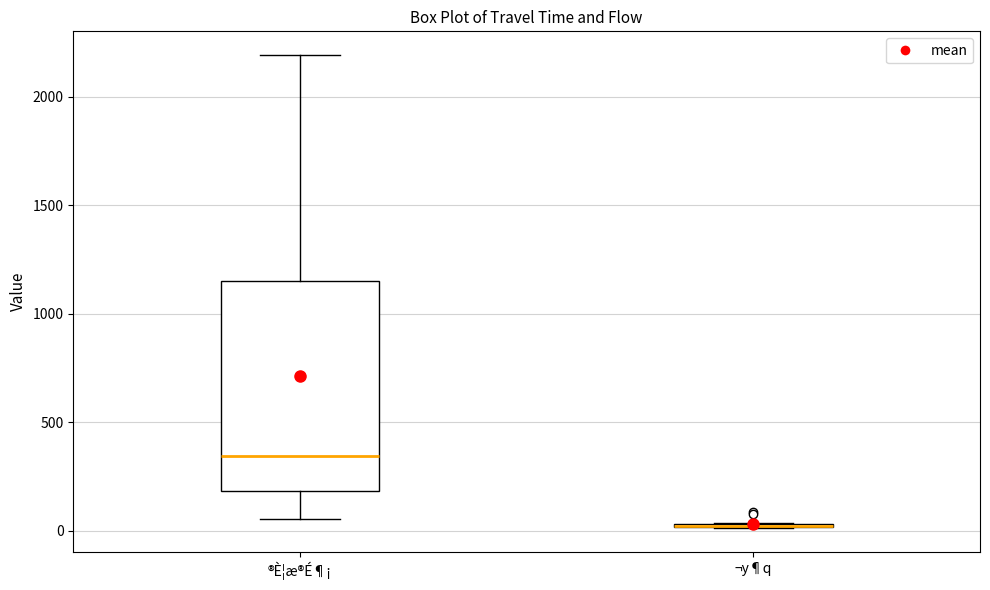

Which box is the tallest, from its lower edge to its upper edge?

®È¦æ®É¶¡